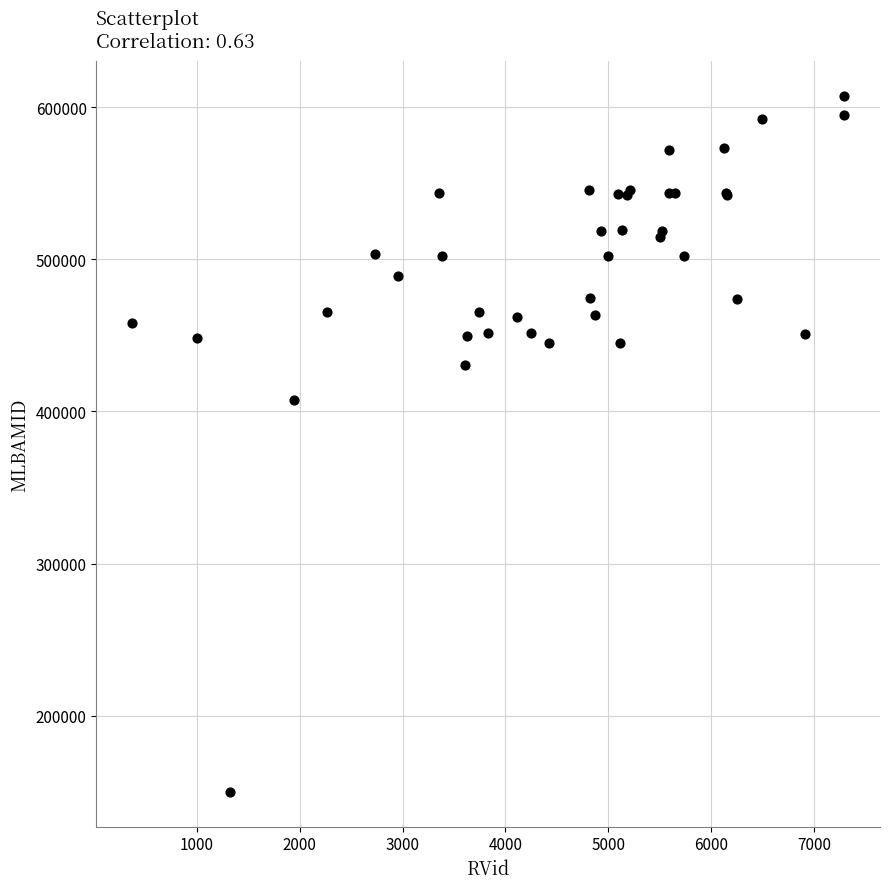

What Y value in the scatter plot is closest to 378704?

407842